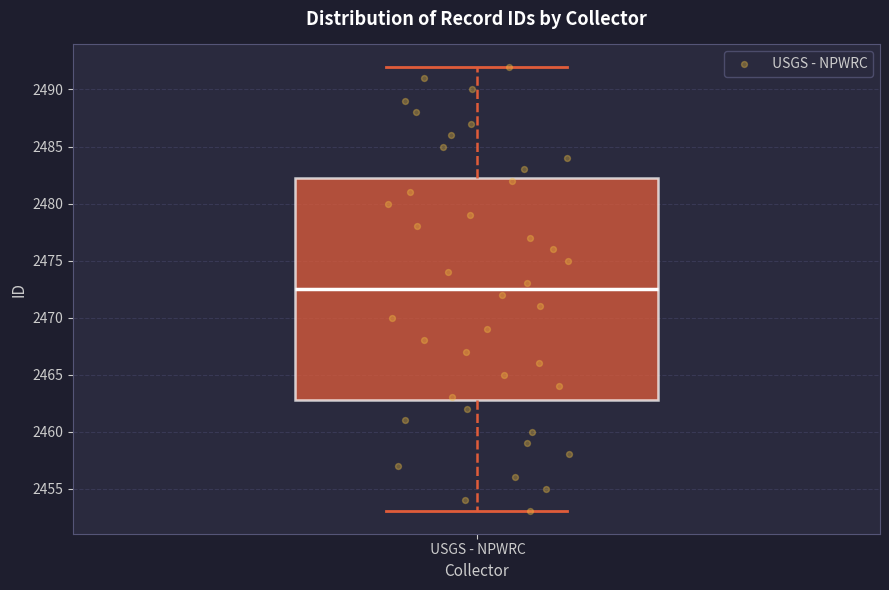

Read this box plot against the y-axis: the position of the median line, the range covered by the box, and the ends of both whiskers. The values are not printed on the chart, so give them approximately, as read against the axis.

median 2472.5, box 2463.0 to 2482.5, whiskers 2453.0 to 2492.0